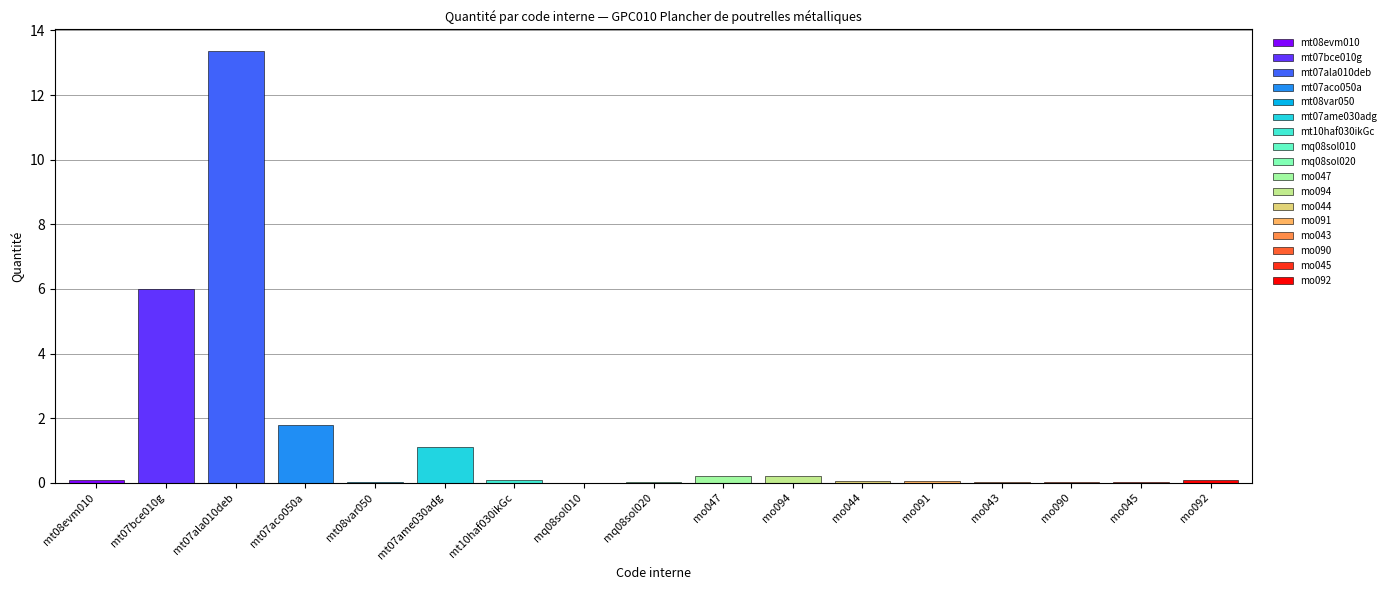

What is the greatest value displayed?

13.4